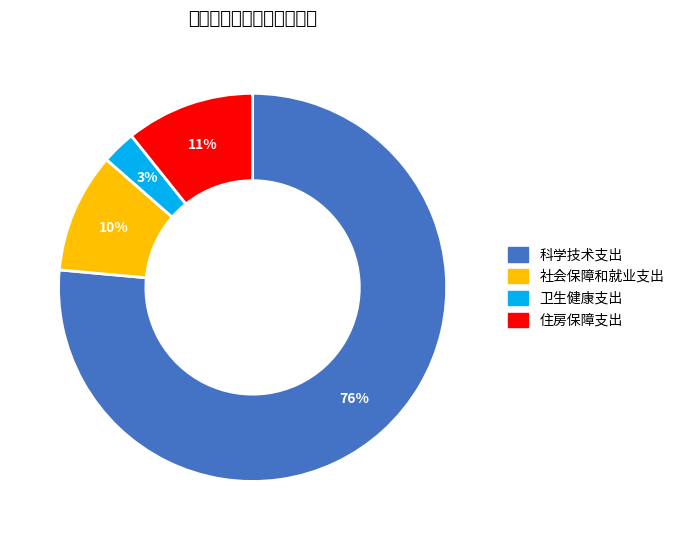

The 科学技术支出 slice represents 65% of the pie. True or false?

False